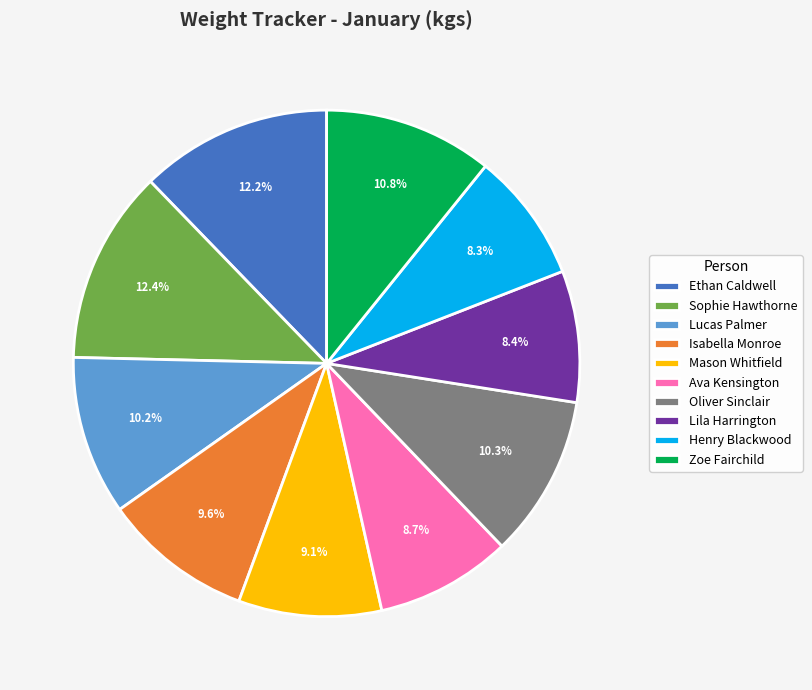

Is the sum of Ava Kensington and Lucas Palmer greater than half?

No